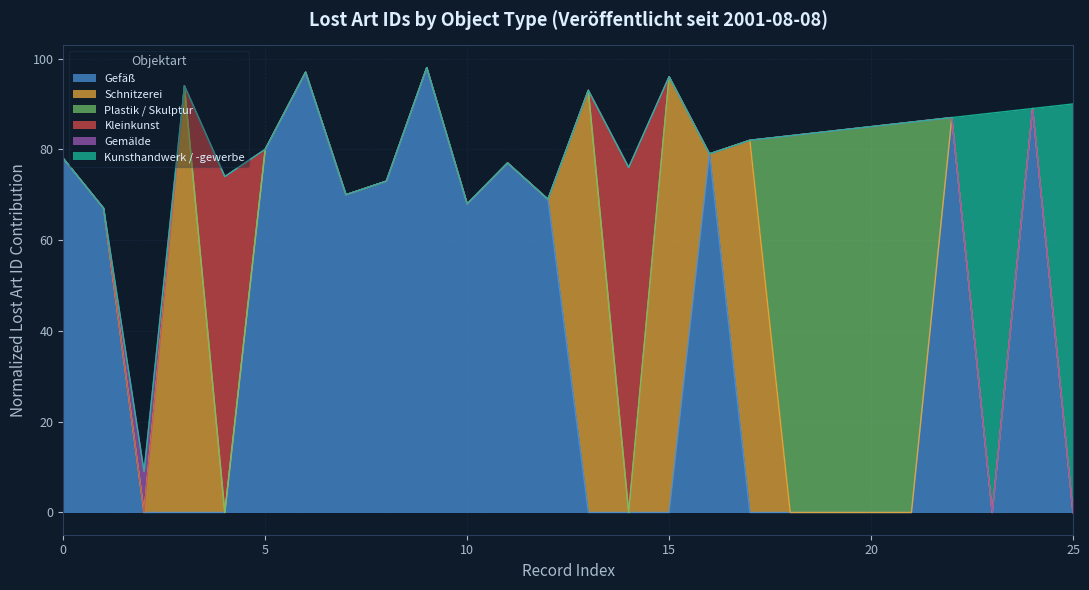

Which category has the lowest value across all series?

Gemälde